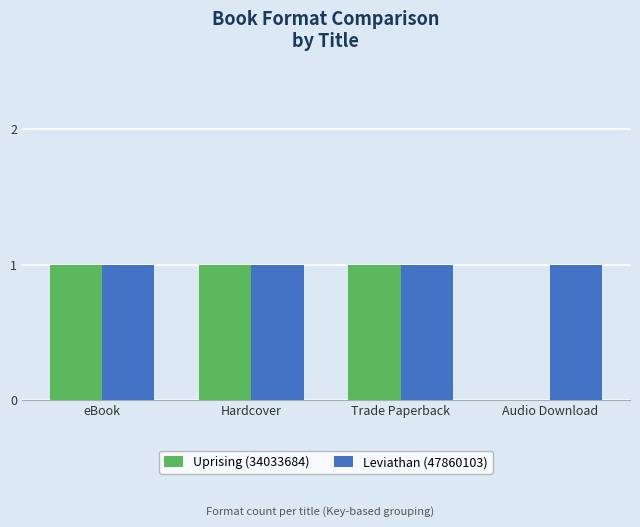

Are the bars horizontal?

No